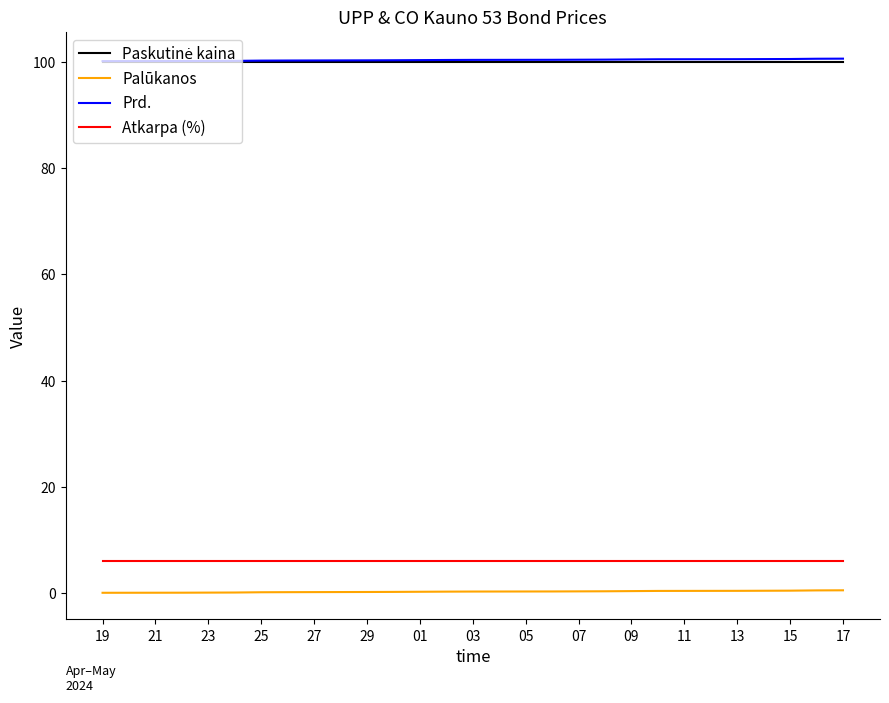

How many lines are shown in the chart?

4